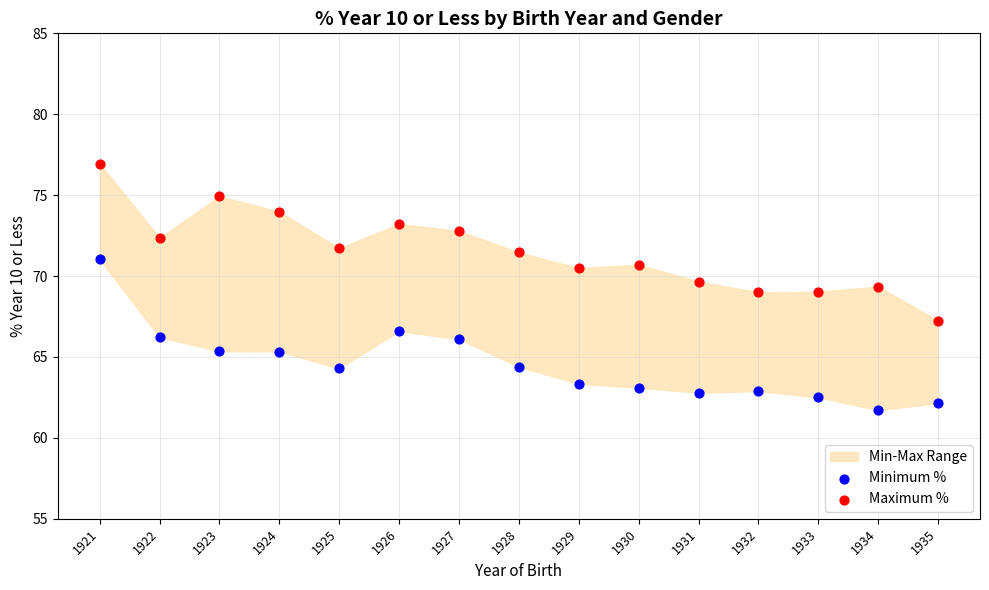

Across all data points, what is the range of Y values (max minus min)?

15.2